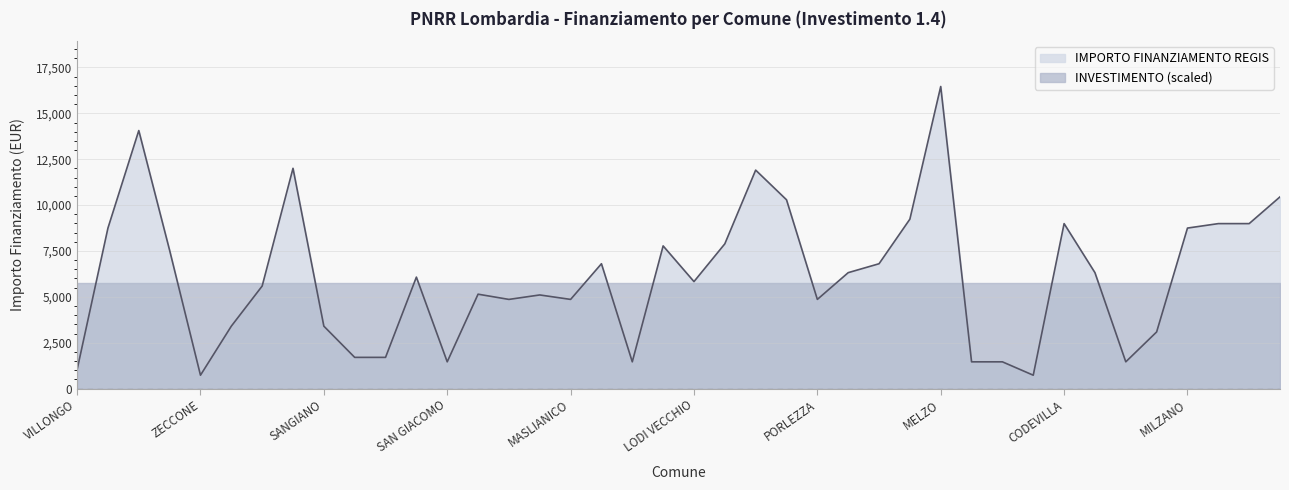

How many lines are shown in the chart?

2